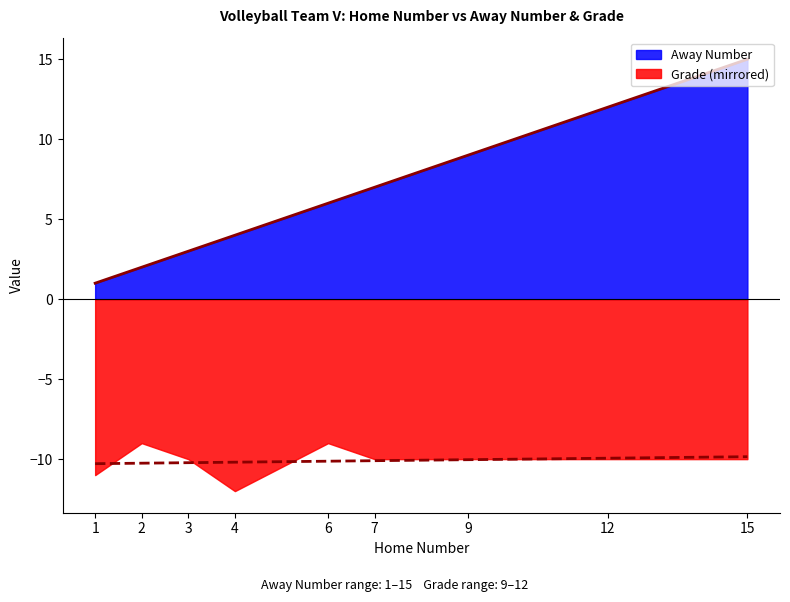

Is it true that the value at 9 is 9.0?

True